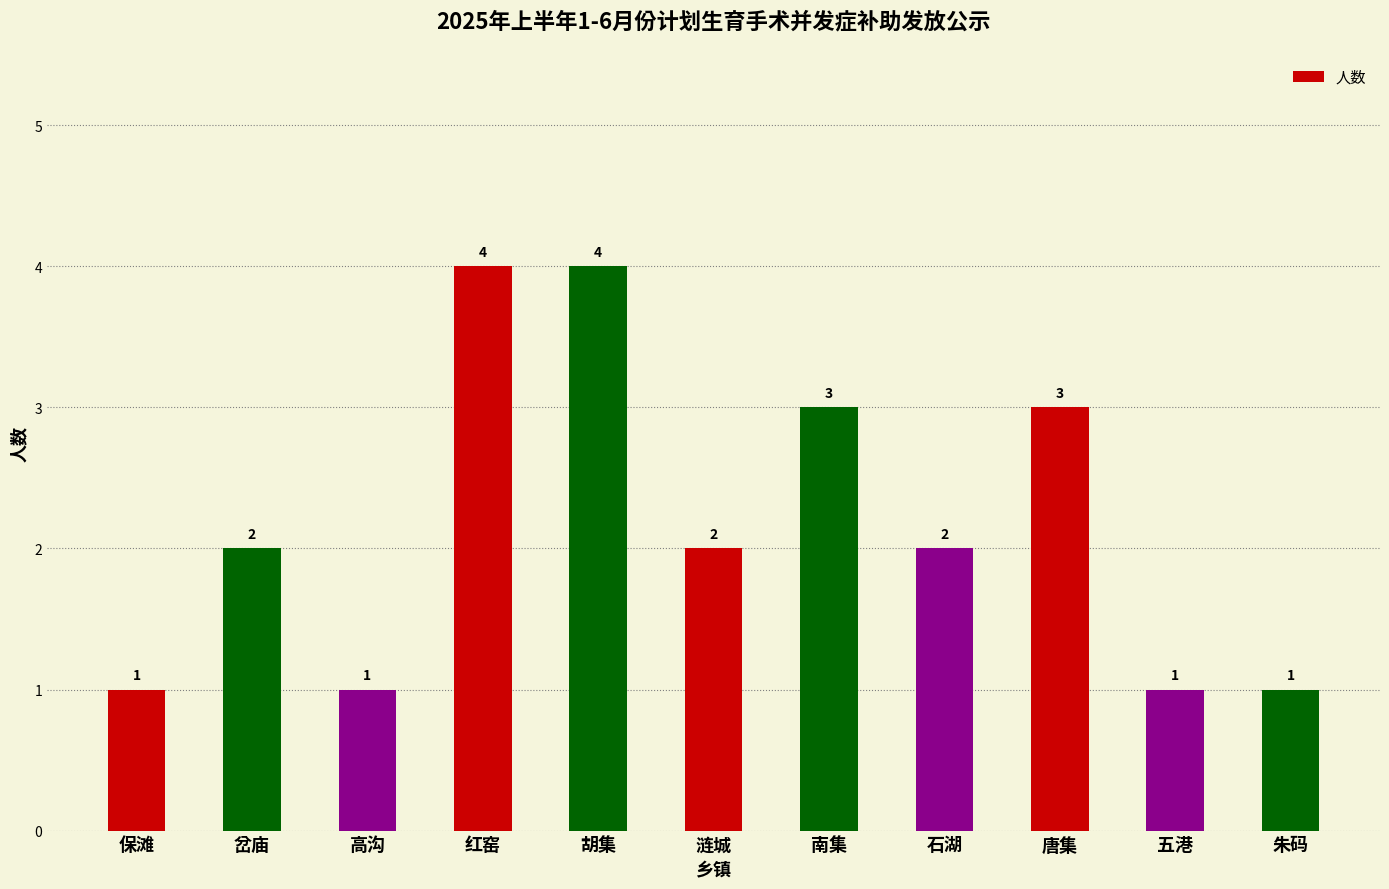

What is the ratio of the value at 胡集 to the value at 南集?

1.3